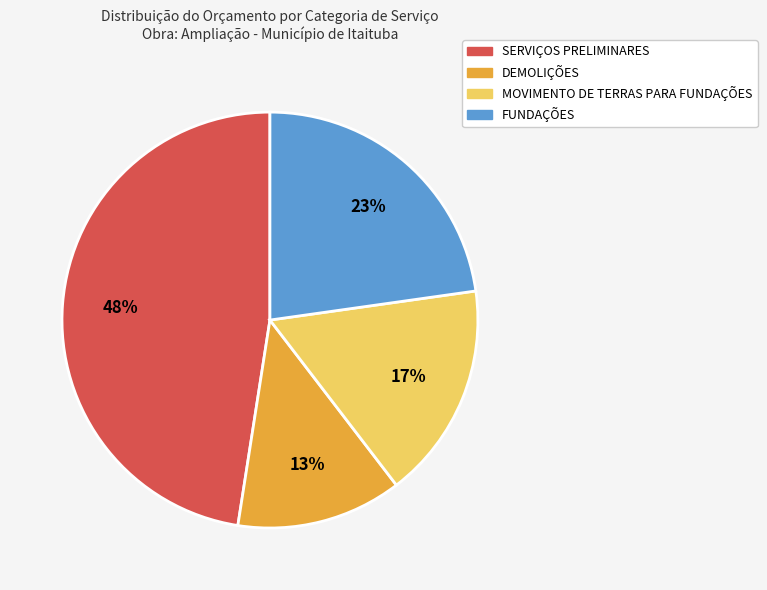

Is there any slice that represents more than half of the pie?

No